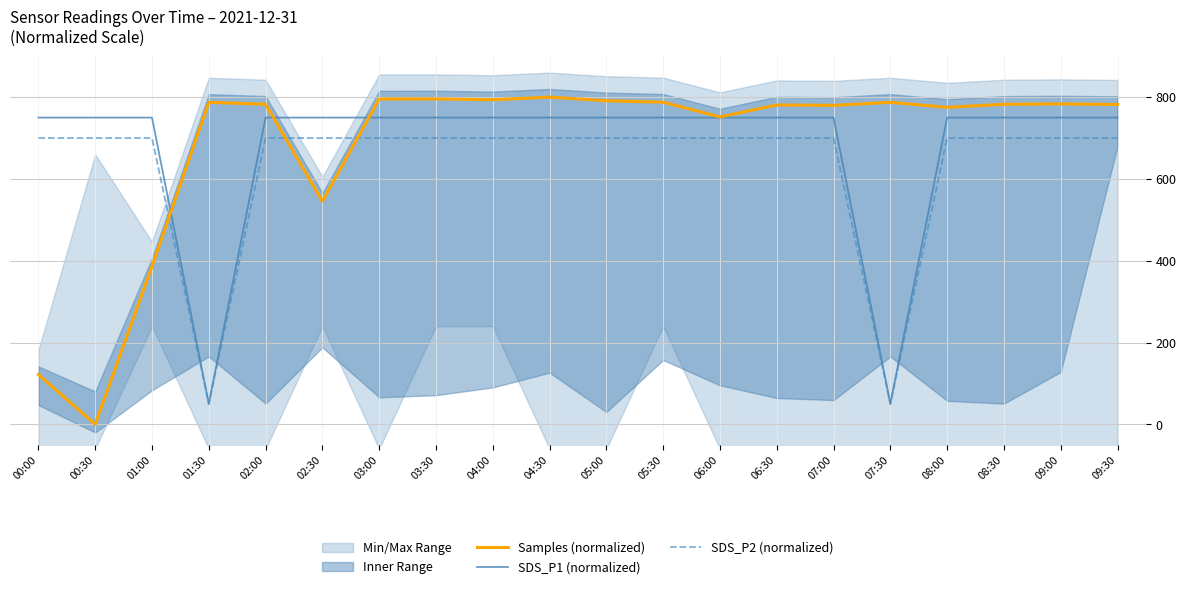

What is the label of the 17th point from the right?

01:30